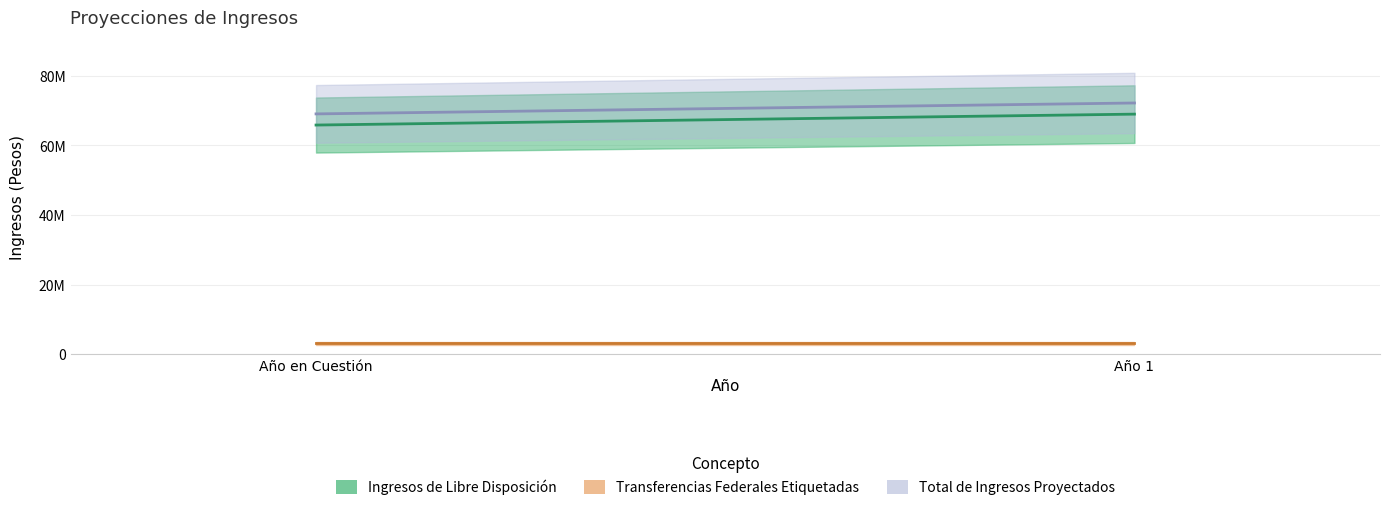

Which series has the widest spread of values?

Ingresos de Libre Disposición